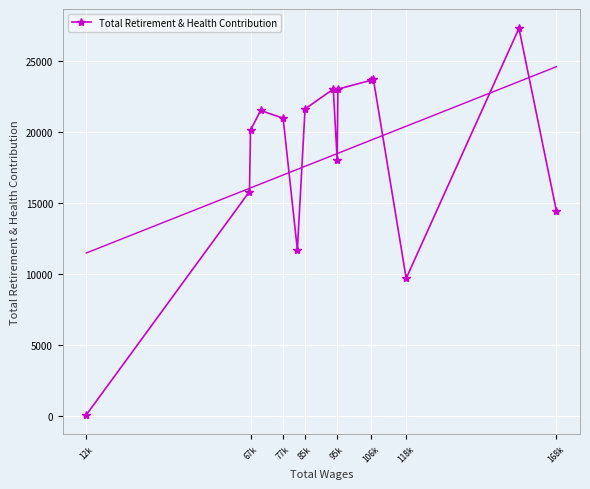

How many data points are less than 20985?

7